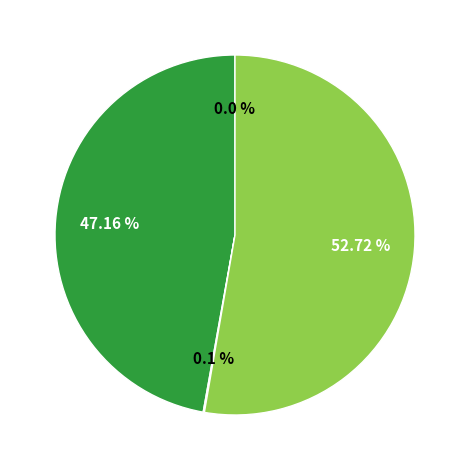

Is there a majority slice in this chart?

Yes